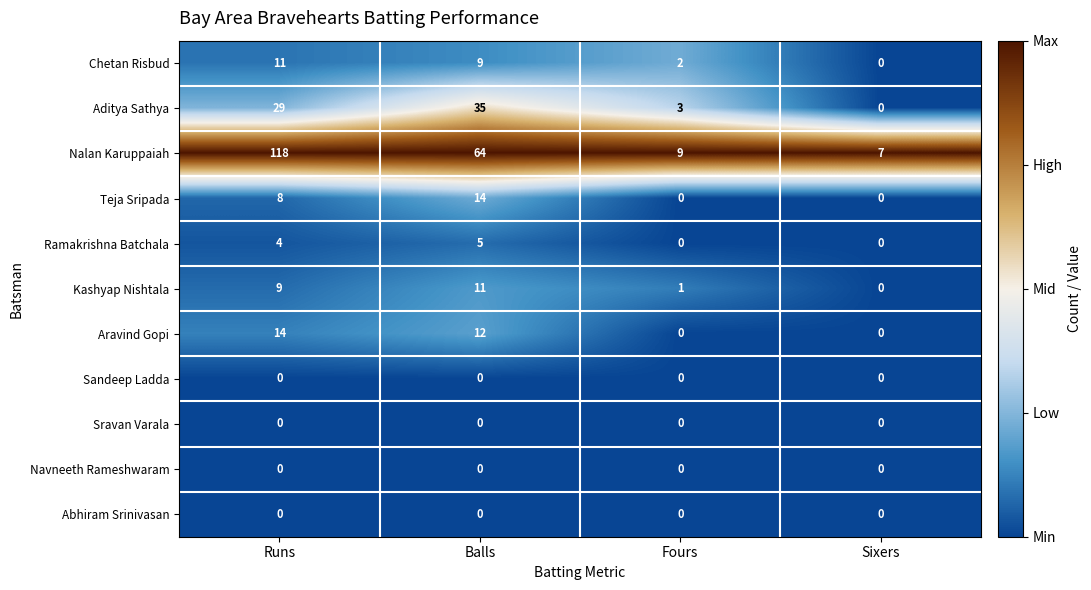

At which category is the sum across all series the highest?

Runs